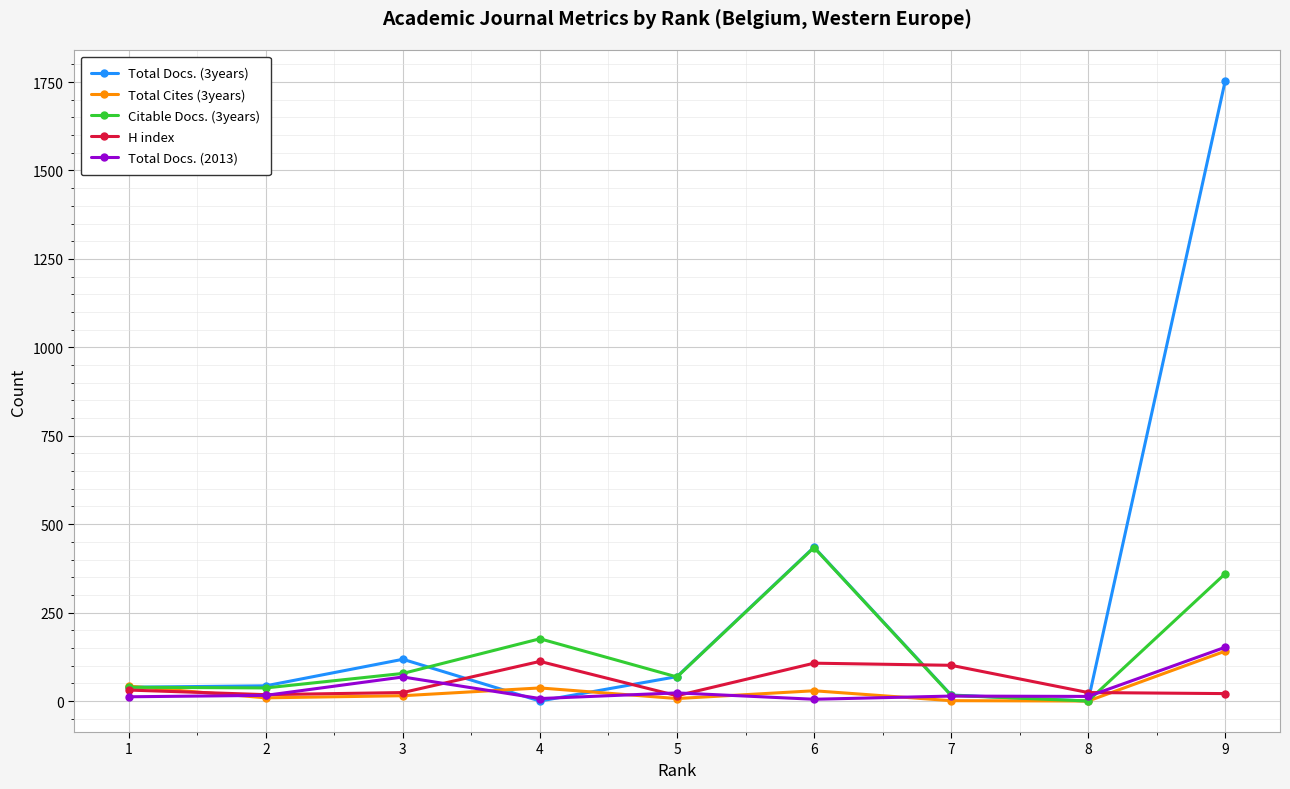

What is the maximum value shown in the chart?

1753